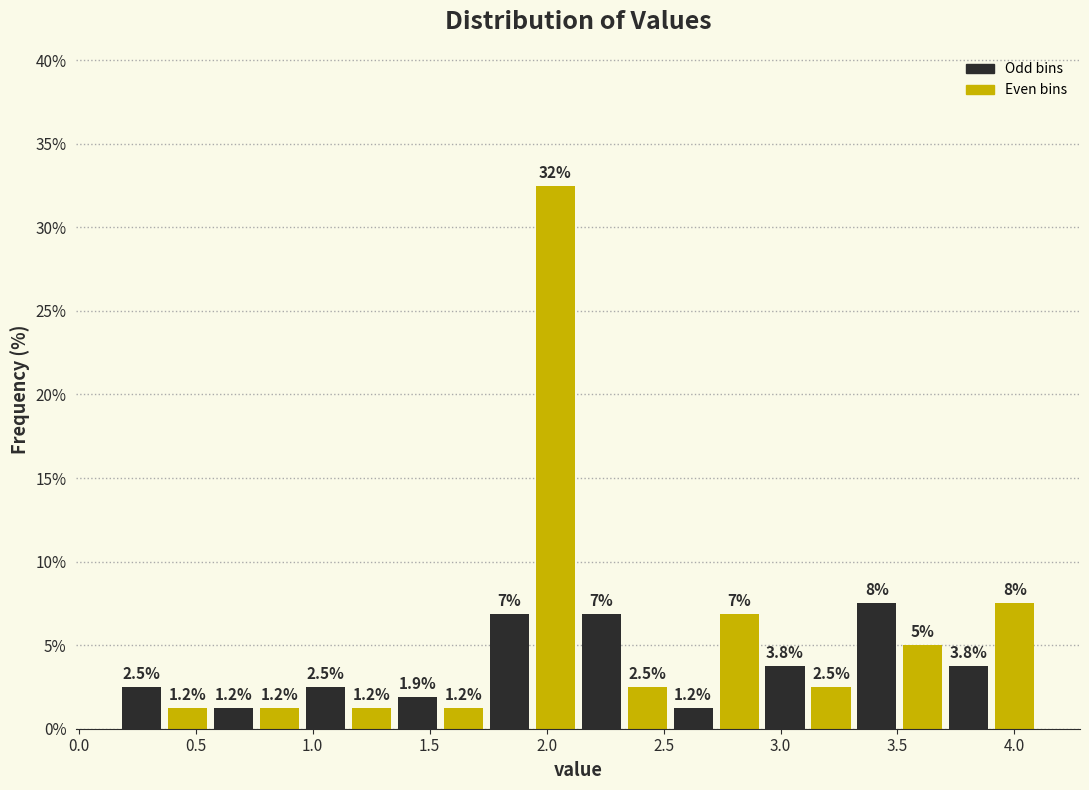

Around what value on the x-axis is the tallest bar? Give the approximate position of its centre, as read against the axis.

2.05